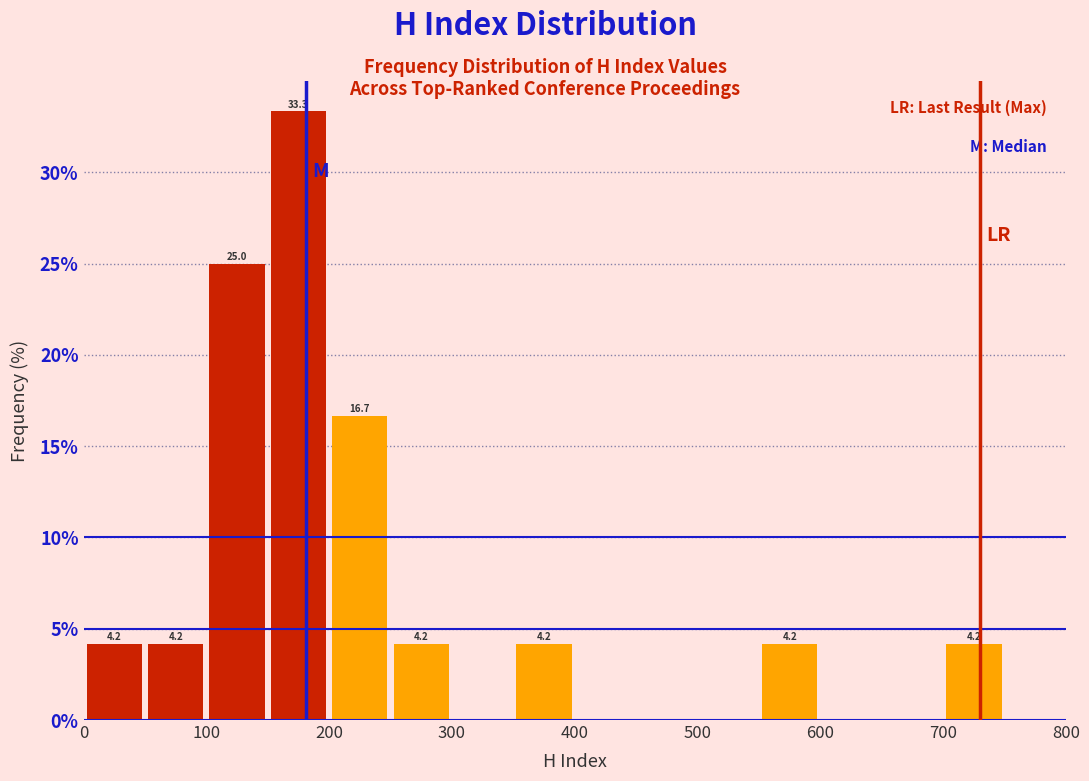

Over which range of the x-axis is the bar tallest?

150 to 200